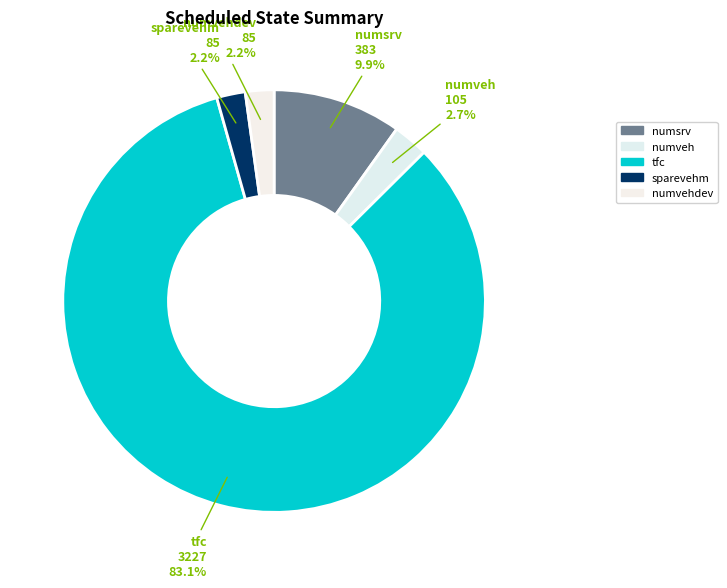

How many slices are in this pie chart?

5